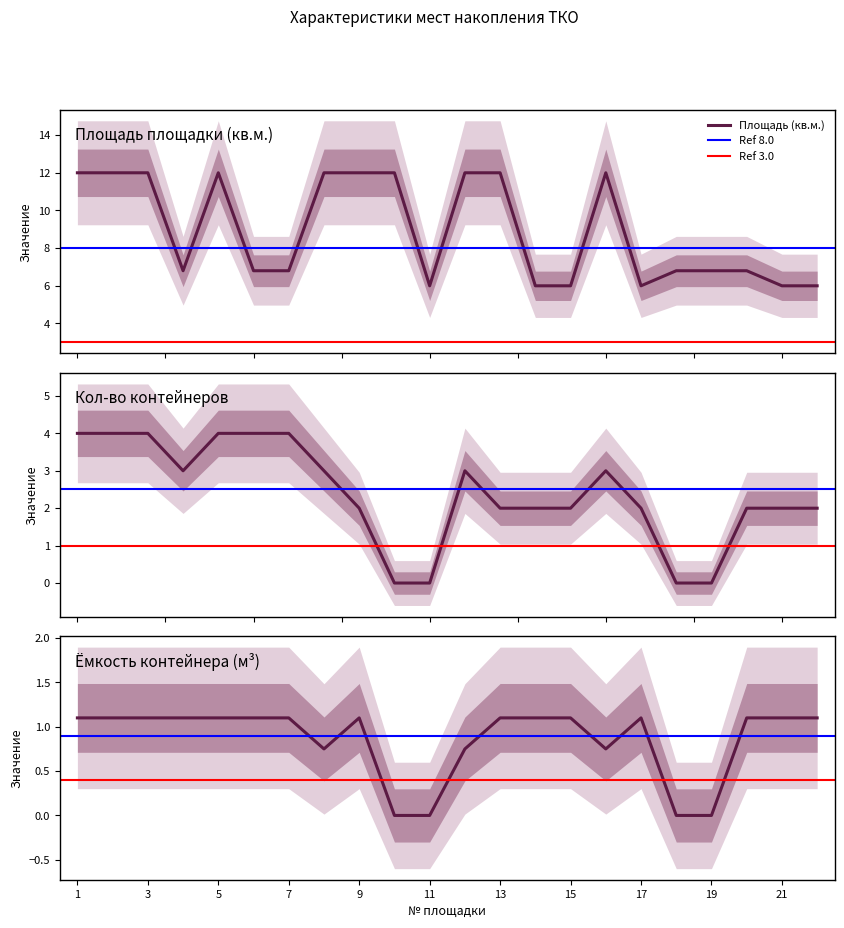

Reading left to right, list all the values displayed in this chart.

Площадь (кв.м.): 1=12.0	2=12.0	3=12.0	4=6.8	5=12.0	6=6.8	7=6.8	8=12.0	9=12.0	10=12.0	11=6.0	12=12.0	13=12.0	14=6.0	15=6.0	16=12.0	17=6.0	18=6.8	19=6.8	20=6.8	21=6.0	22=6.0
Кол-во контейнеров: 1=4.0	2=4.0	3=4.0	4=3.0	5=4.0	6=4.0	7=4.0	8=3.0	9=2.0	10=0.0	11=0.0	12=3.0	13=2.0	14=2.0	15=2.0	16=3.0	17=2.0	18=0.0	19=0.0	20=2.0	21=2.0	22=2.0
Емкость контейнера: 1=1.1	2=1.1	3=1.1	4=1.1	5=1.1	6=1.1	7=1.1	8=0.8	9=1.1	10=0.0	11=0.0	12=0.8	13=1.1	14=1.1	15=1.1	16=0.8	17=1.1	18=0.0	19=0.0	20=1.1	21=1.1	22=1.1